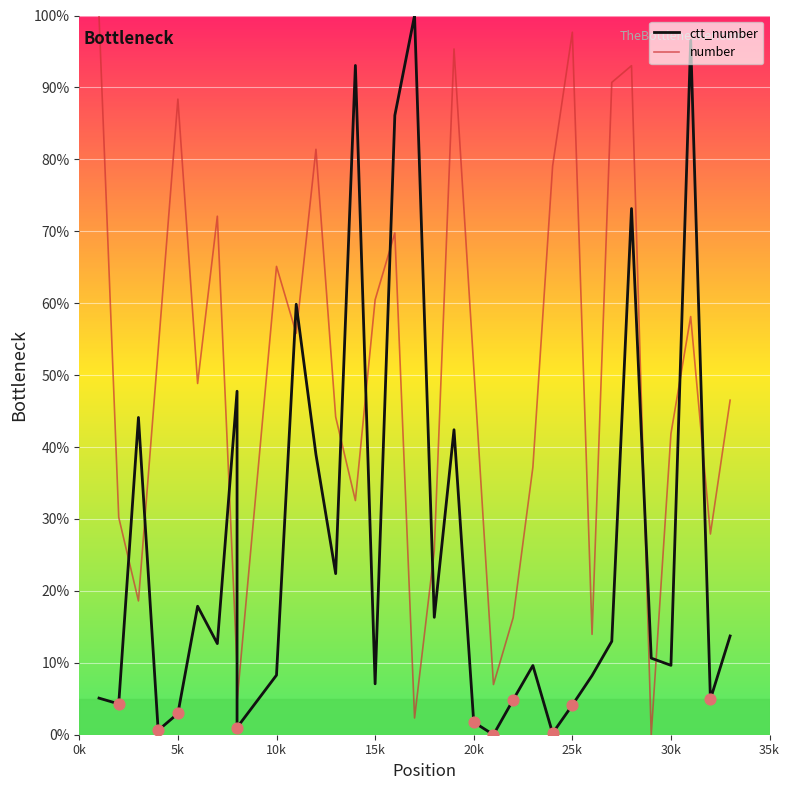

Is the value of number at 18 greater than the value of ctt_number at 15?

Yes